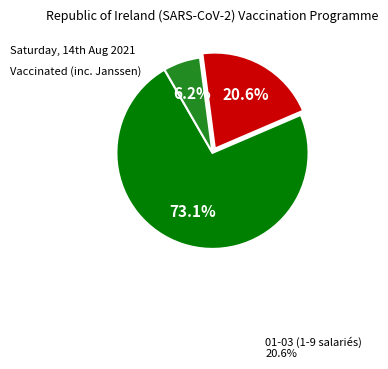

Does any single category account for the majority?

Yes